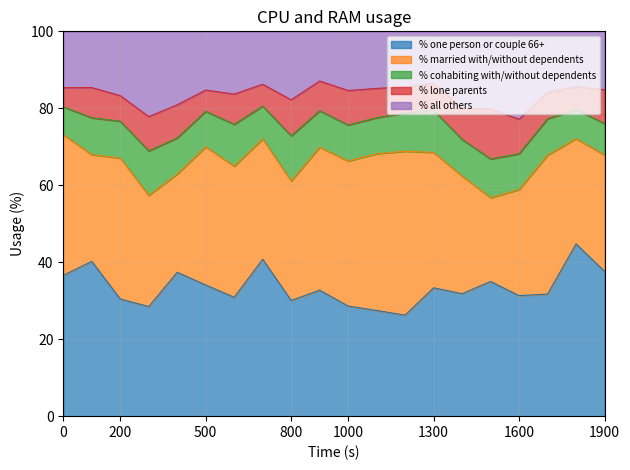

What is the lowest value of the % one person or couple 66+ series?

26.3